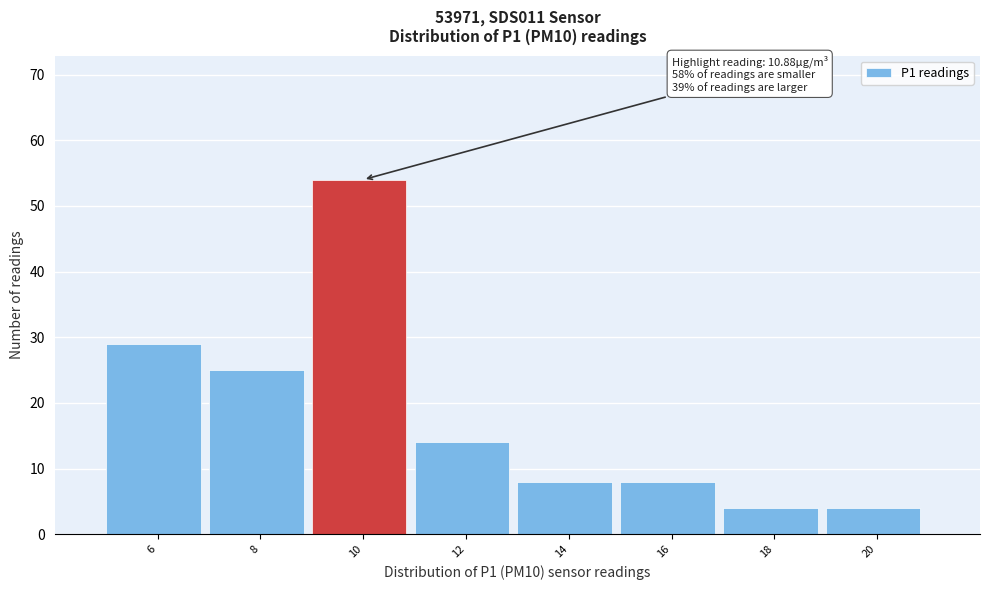

Reading left to right, transcribe all the data shown in this chart.

6=29	8=25	10=54	12=14	14=8	16=8	18=4	20=4